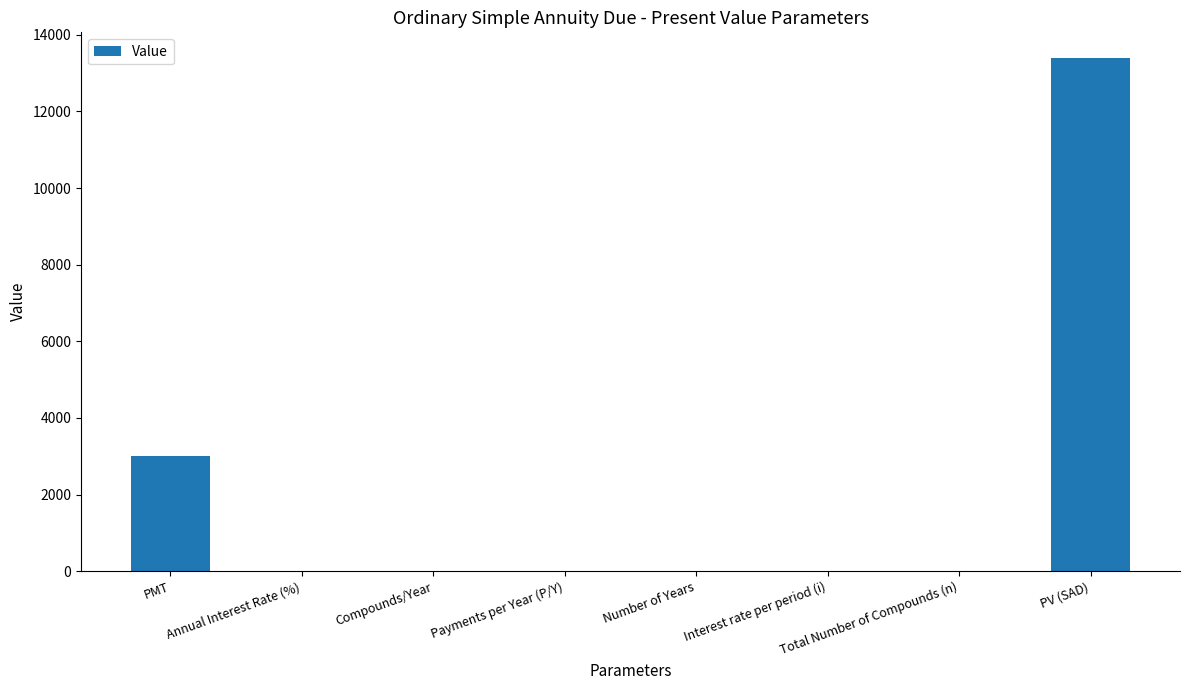

Which has a higher value, Compounds/Year or PMT?

PMT